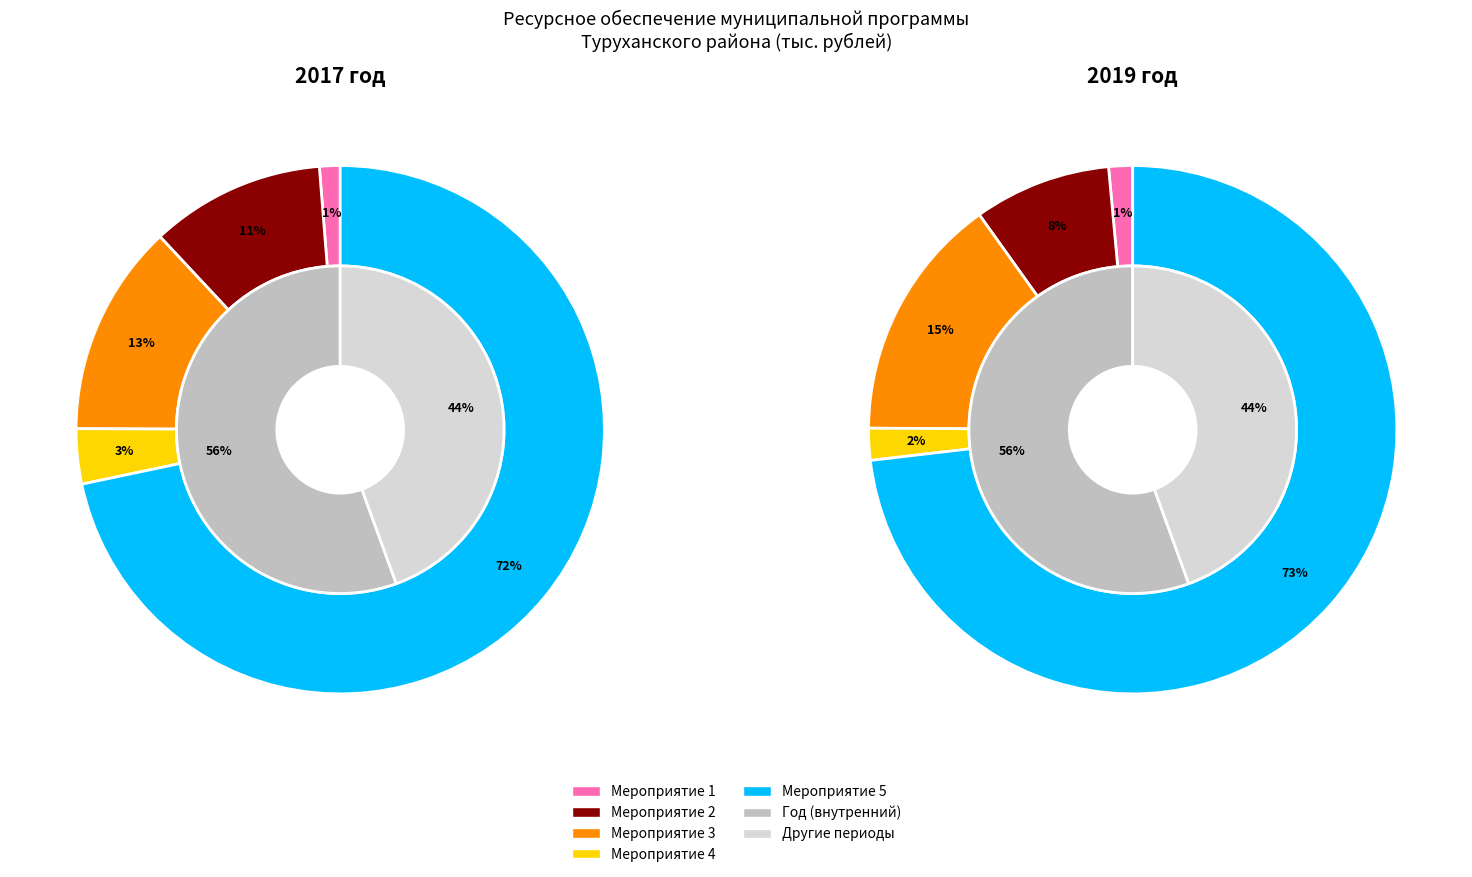

Combined, what portion of the pie is Мероприятие 4 and Мероприятие 2?

14.1%